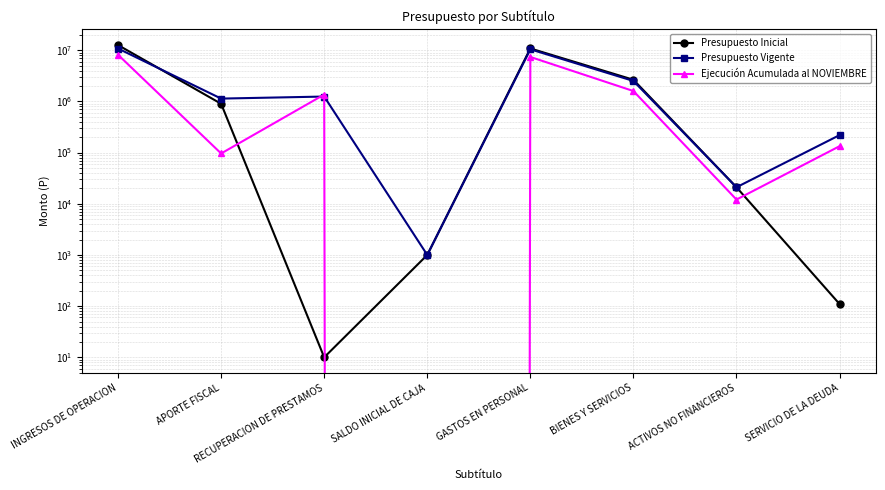

Reading left to right, what are all the values shown in this chart?

Presupuesto Inicial: 12605552	899439	10	1000	10835840	2649028	21023	110
Presupuesto Vigente: 10794448	1135544	1244962	1000	10424339	2511061	21023	219531
Ejecución Acumulada al NOVIEMBRE: 8150980	96117	1362175	0	7391646	1594758	12082	133353